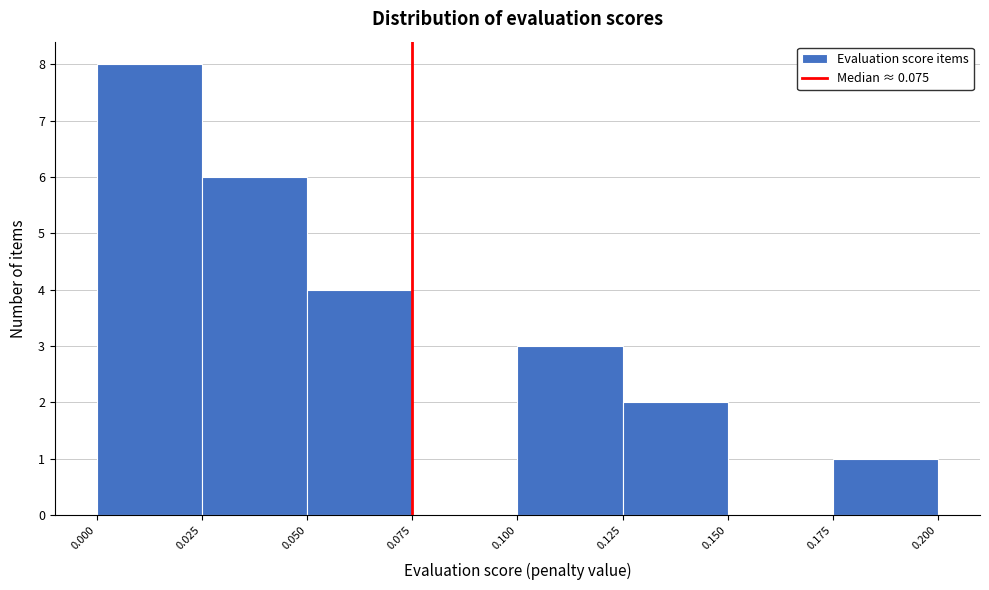

Reading left to right, list every bar in this chart as the range it spans on the x-axis followed by its height. The values are not printed on the chart, so give them approximately, as read against the axis.

0.000 to 0.025: 8
0.025 to 0.050: 6
0.050 to 0.075: 4
0.075 to 0.100: 0
0.100 to 0.125: 3
0.125 to 0.150: 2
0.150 to 0.175: 0
0.175 to 0.200: 1